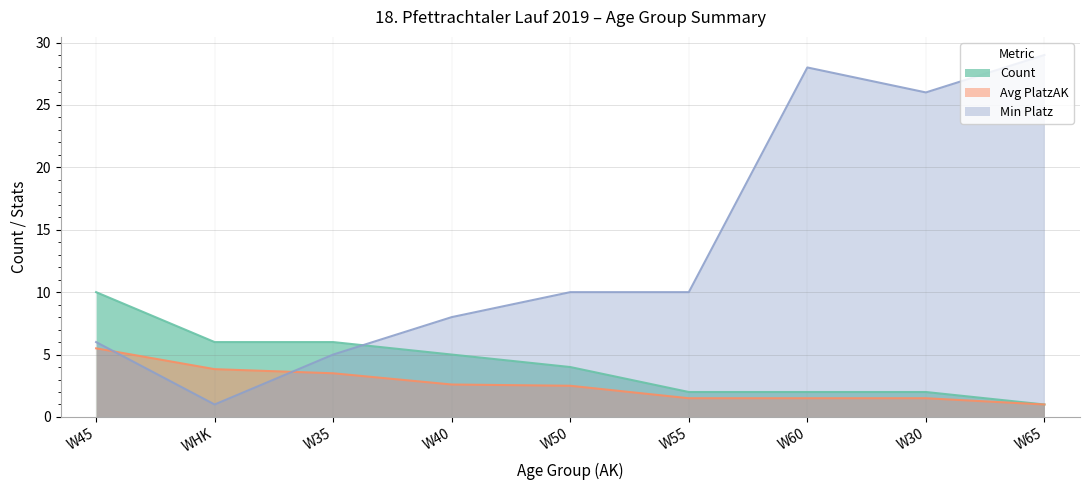

What is the sum of the Min Platz values at W50 and W40?

18.0